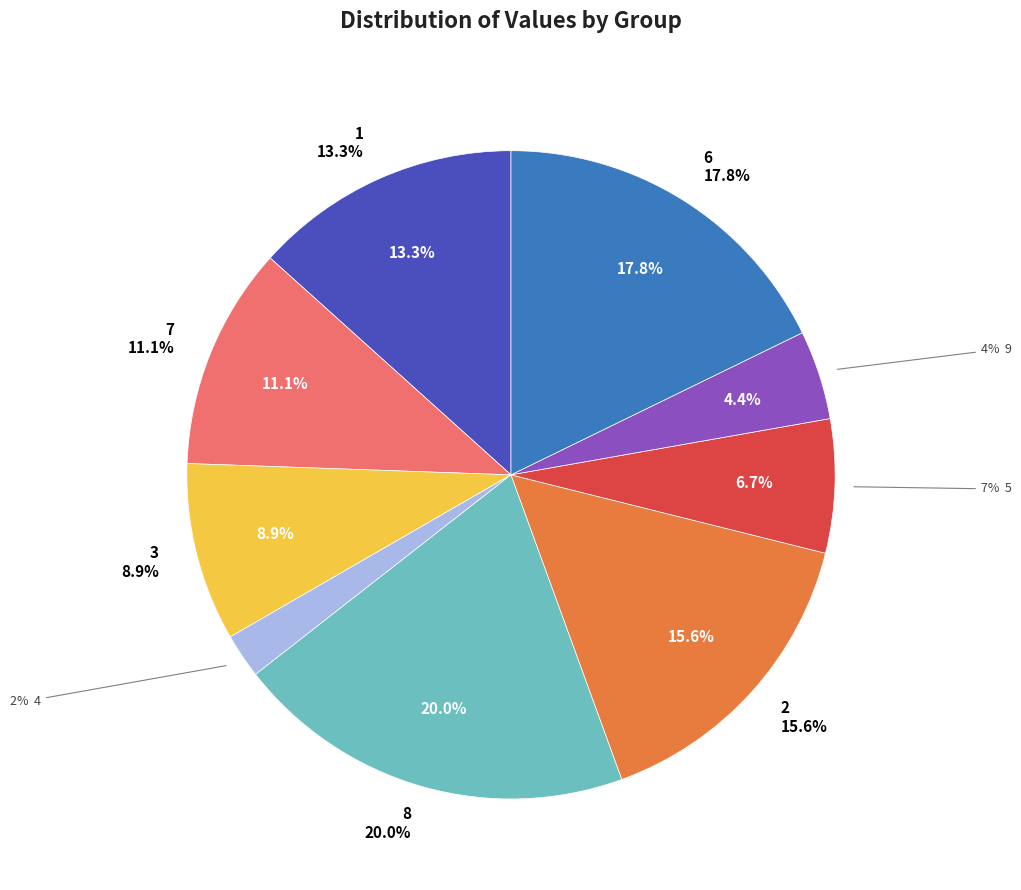

To the nearest percent, what is the average slice percentage?

11%